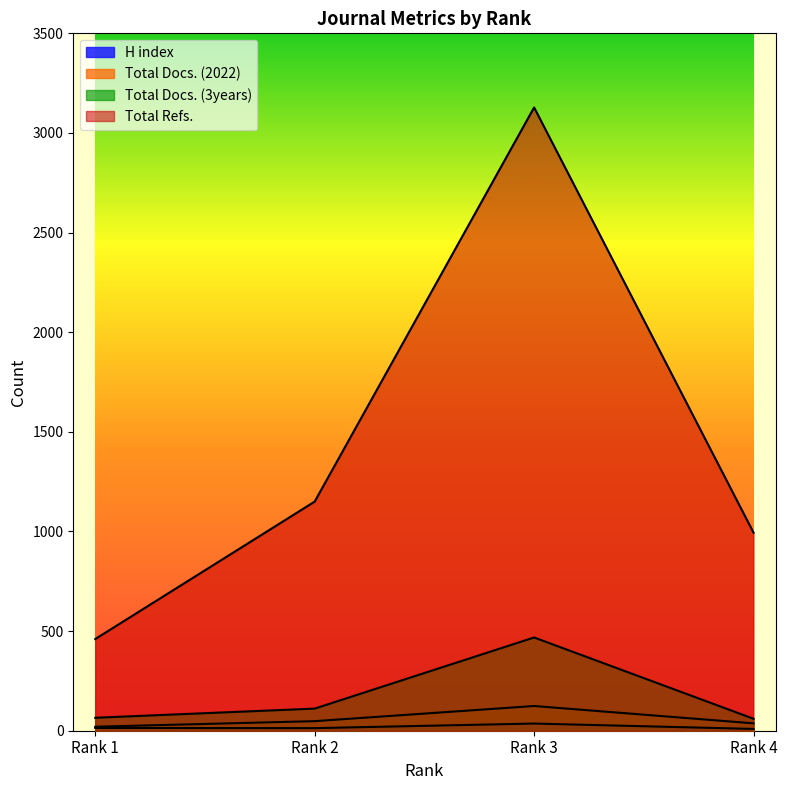

True or false: H index has more than 1 points higher than both neighbors.

False